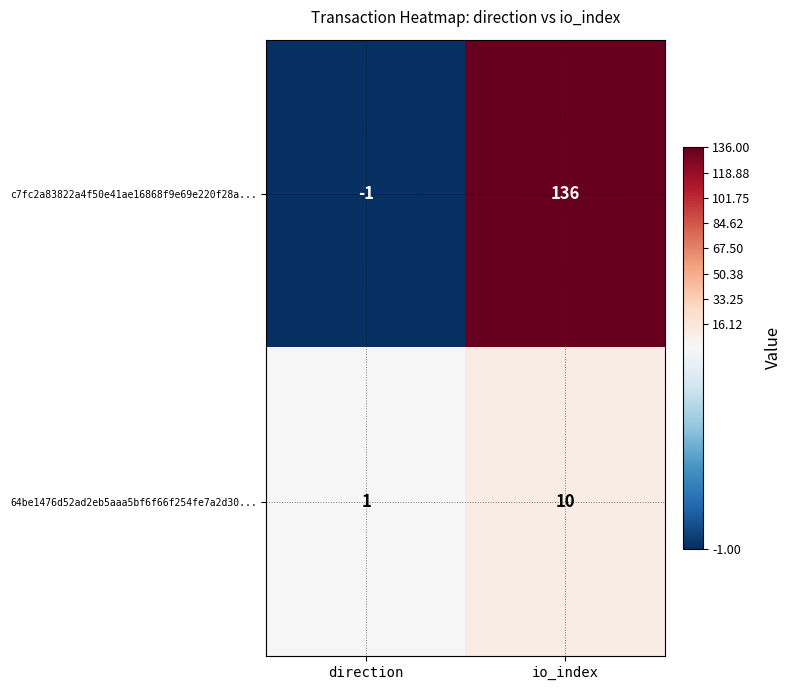

What is the sum of all c7fc2a83822a4f50e41ae16868f9e69e220f28a... values?

135